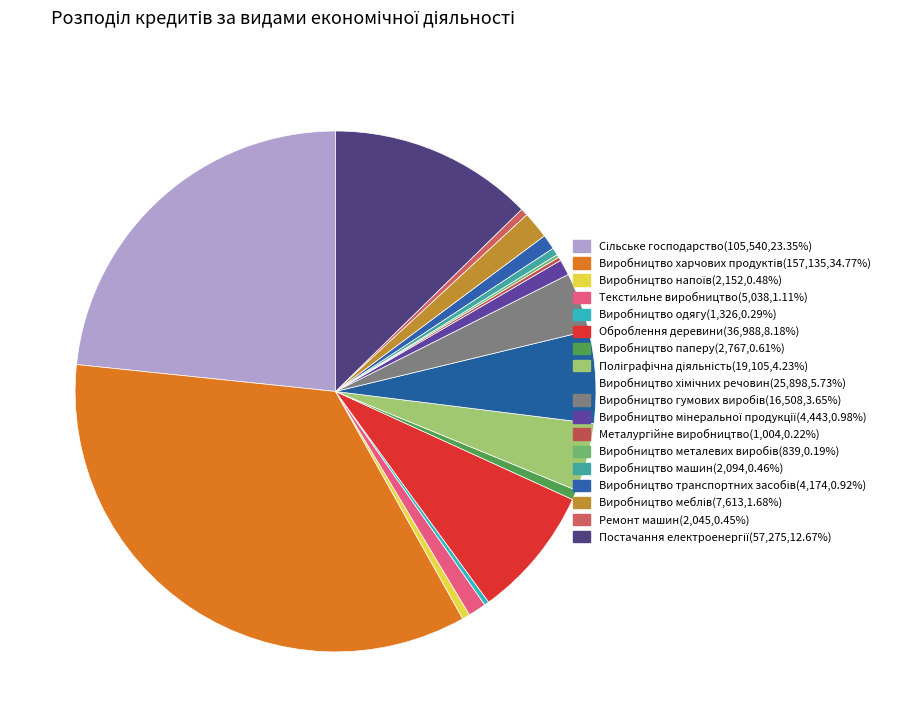

To the nearest percent, what is the average slice percentage?

6%